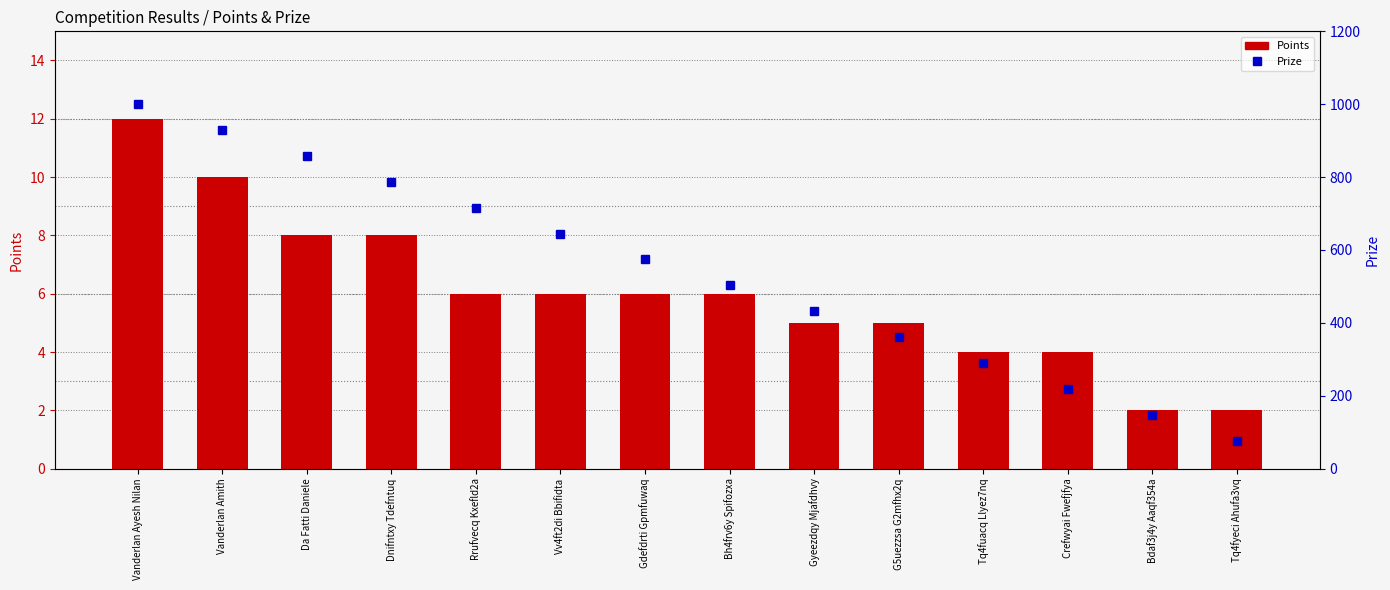

At which label is Prize closest to 538?

Bh4frv6y Spifozxa